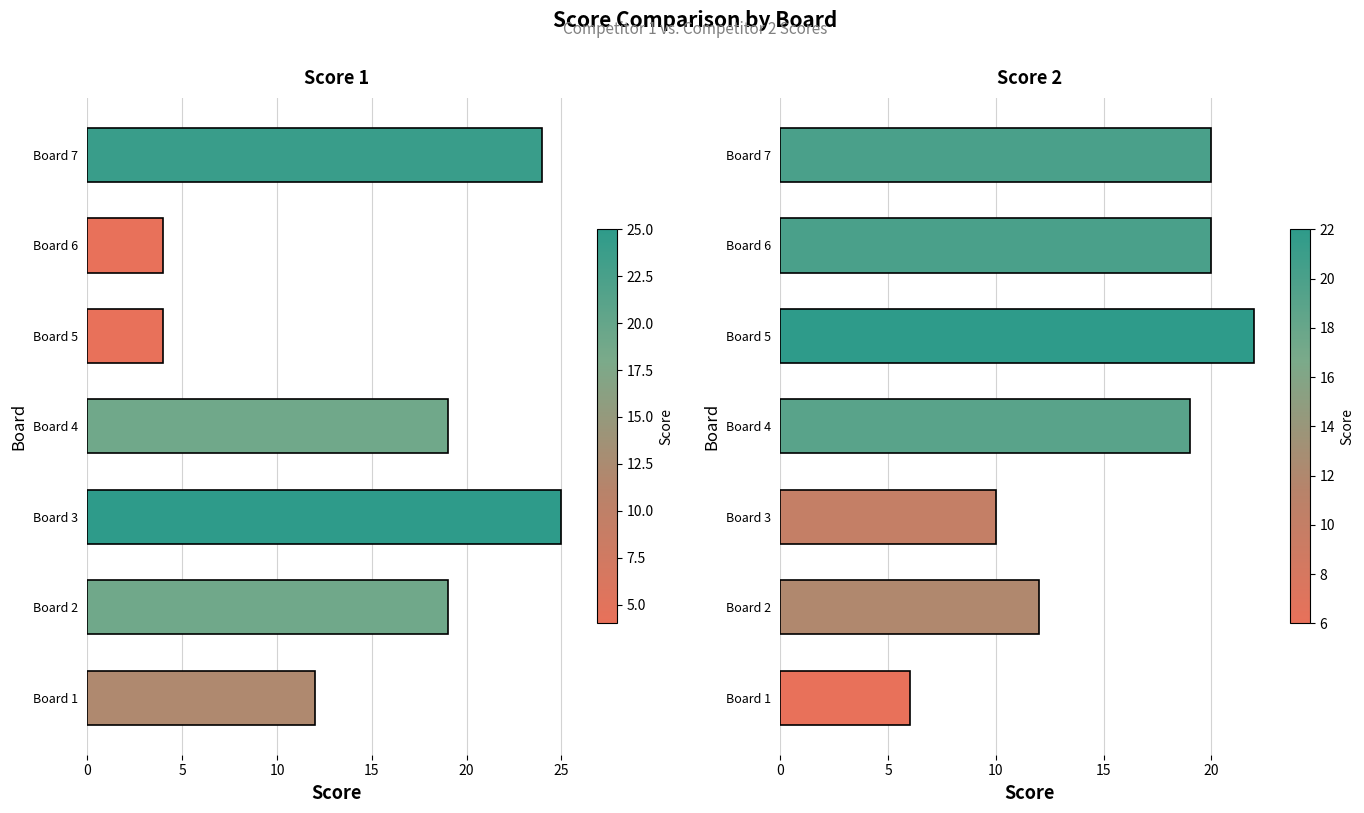

Reading left to right, extract all data points from this chart.

Score 1: 12	19	25	19	4	4	24
Score 2: 6	12	10	19	22	20	20